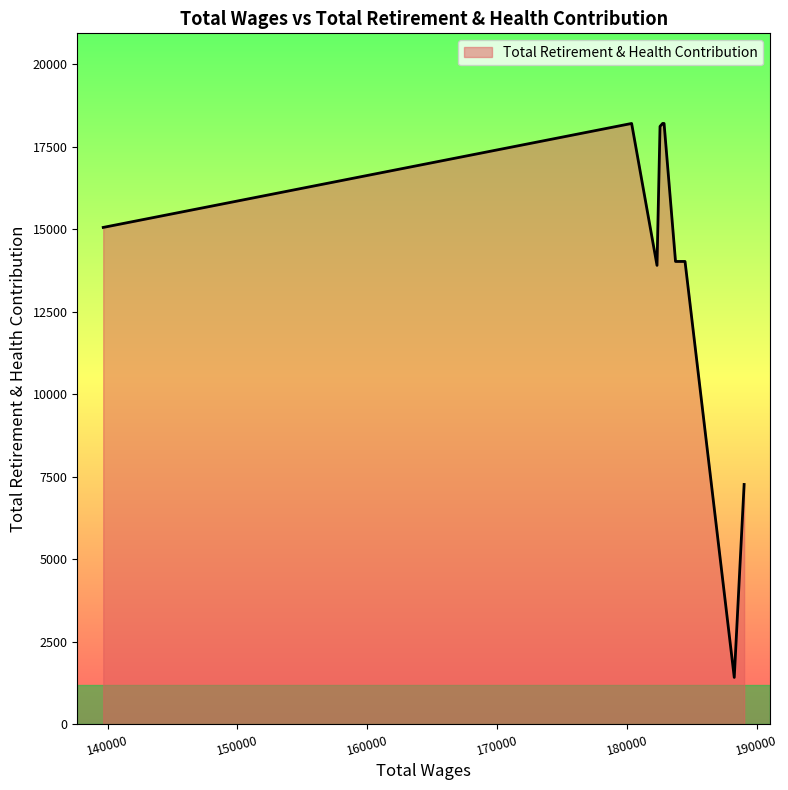

True or false: the data shows 18200 at 182865.0.

True